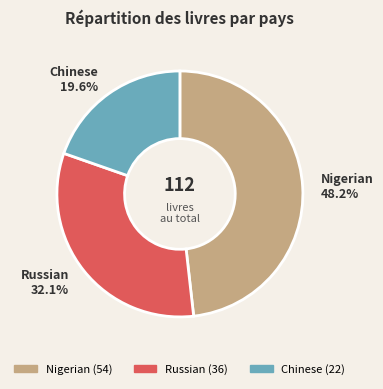

Does Nigerian represent more than half of the total?

No